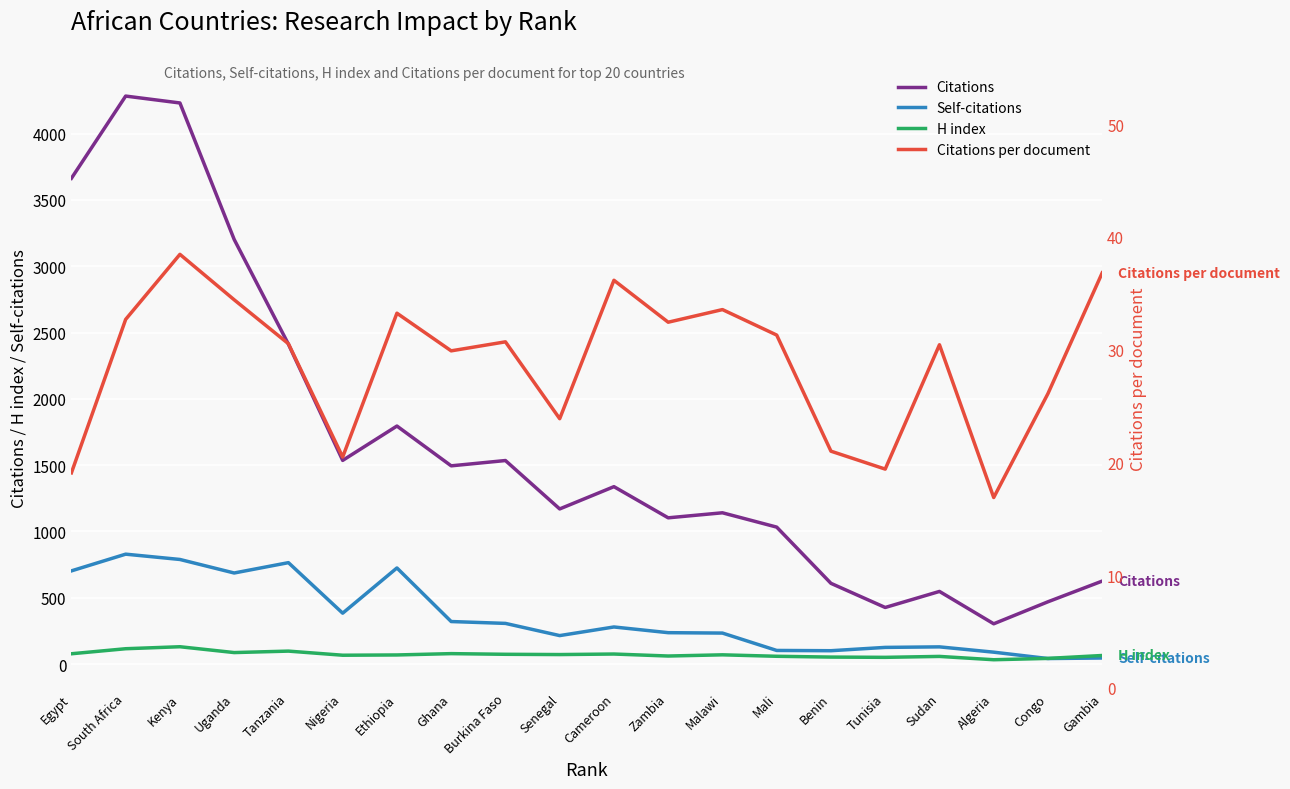

What is the label of the 1st point from the left?

Egypt